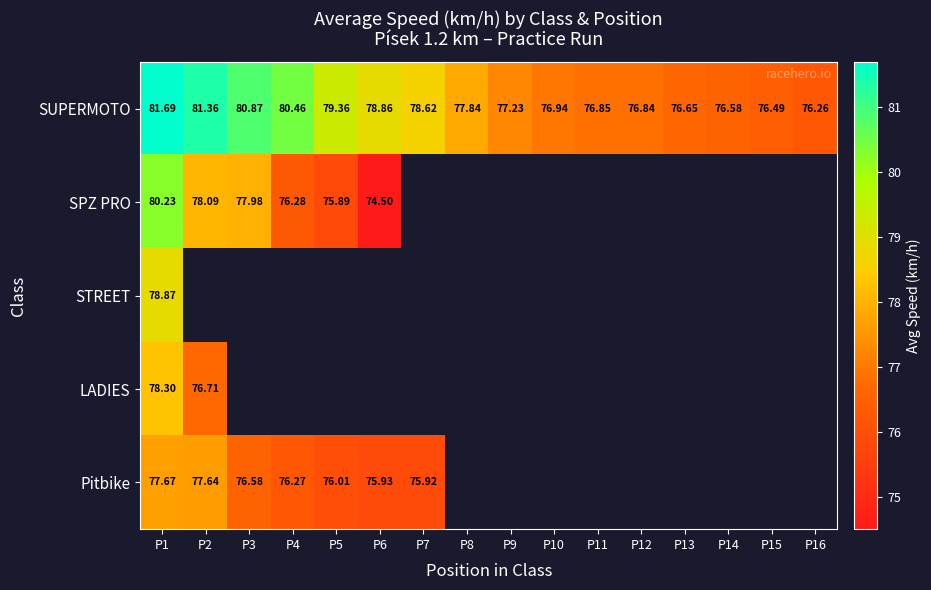

Which series has the largest total across all categories?

SUPERMOTO